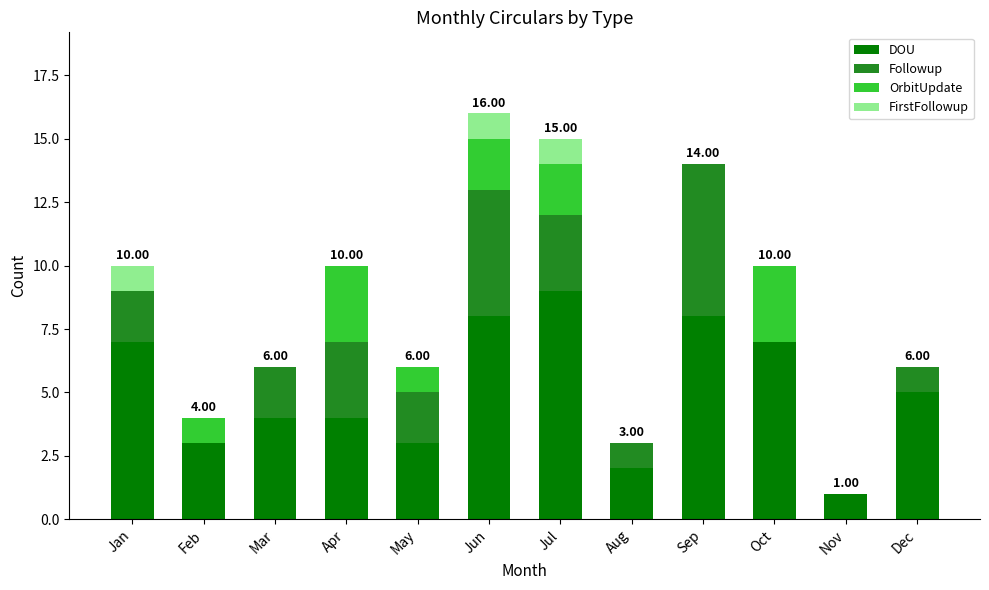

Which category has the highest value in the DOU series?

Jul